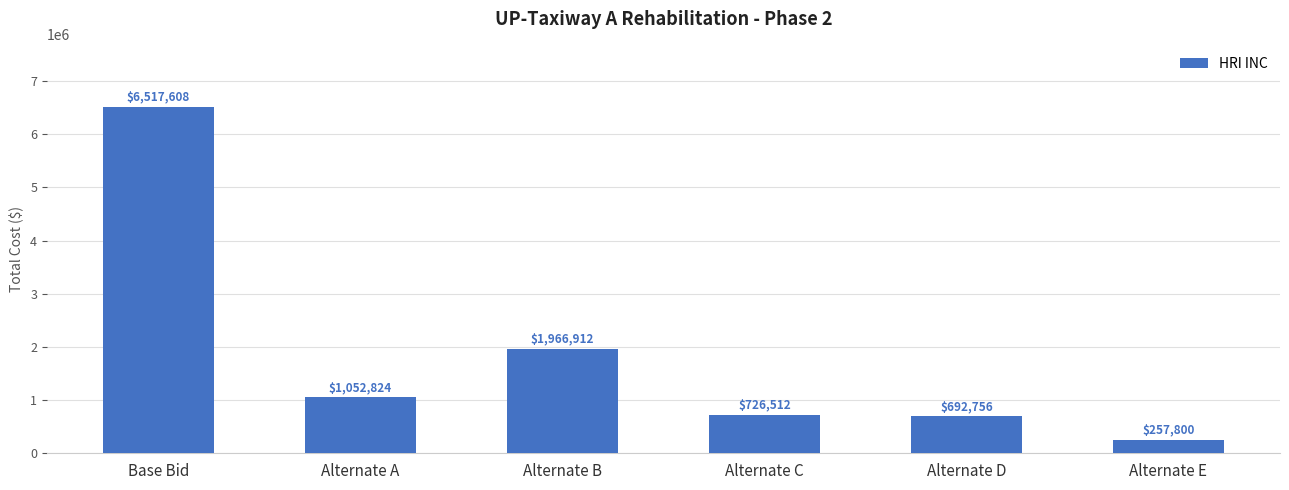

List the labels in order of value, smallest first.

Alternate E, Alternate D, Alternate C, Alternate A, Alternate B, Base Bid